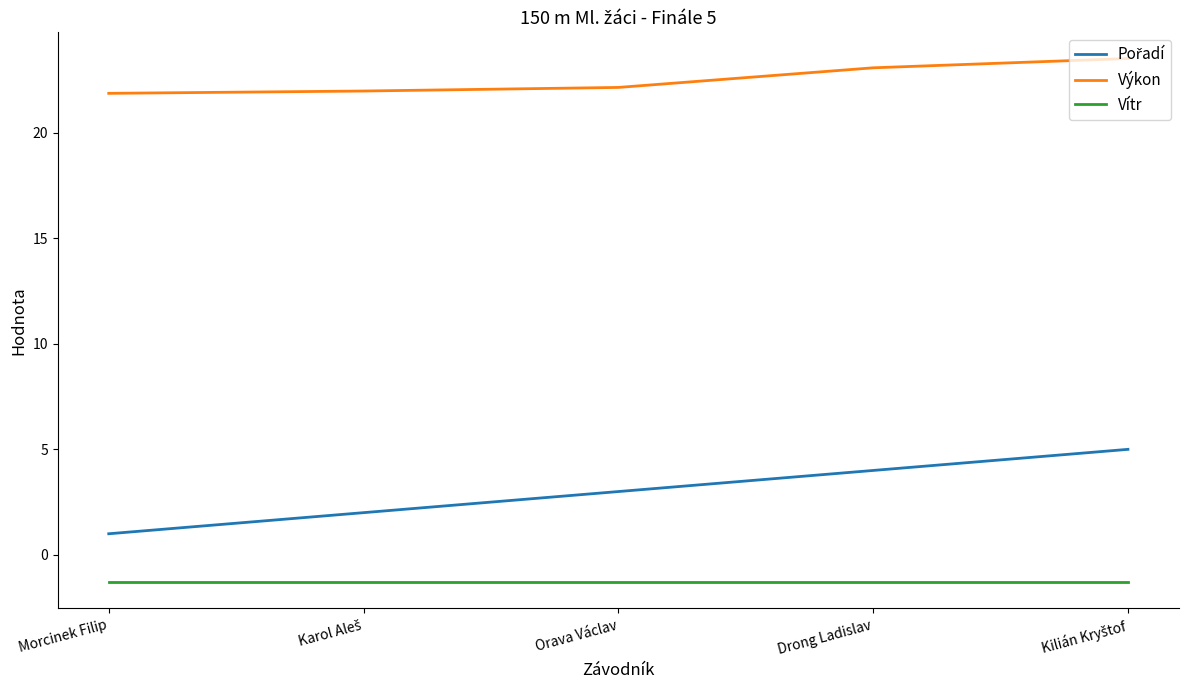

What is the greatest value displayed?

23.5